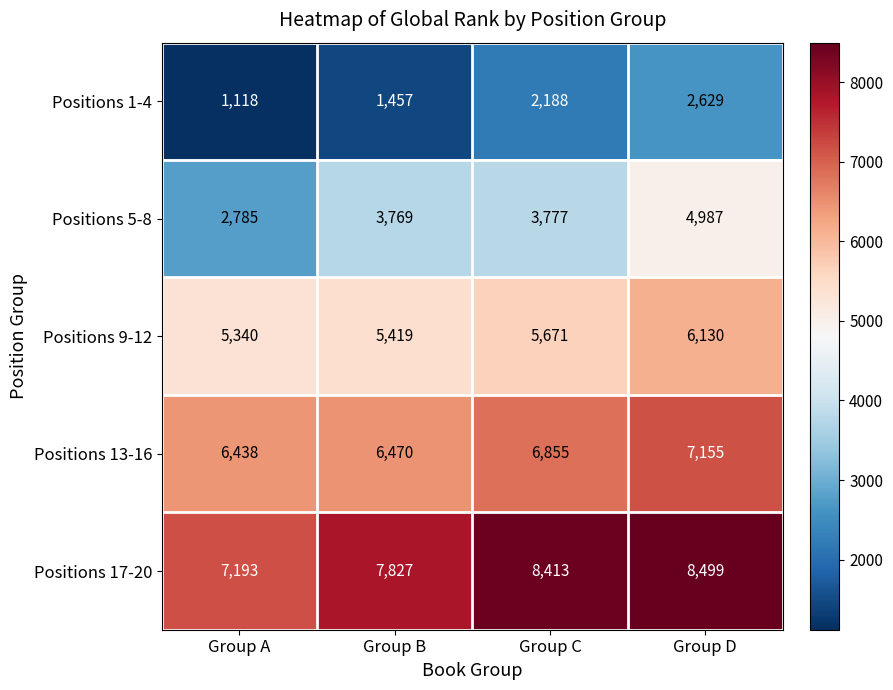

What is the difference between the maximum and second lowest values in the Positions 13-16 series?

685